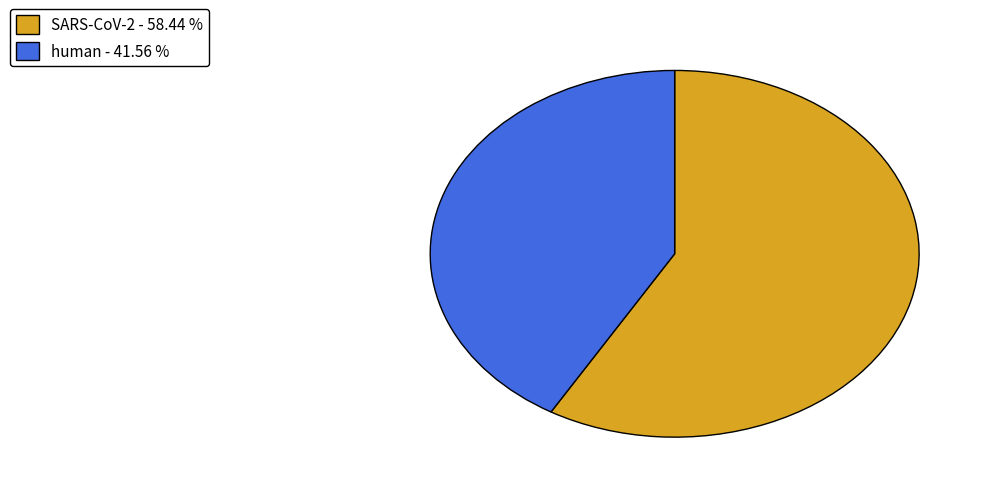

Approximately how many times larger is the value at human - 41.56 % compared to SARS-CoV-2 - 58.44 %?

0.7